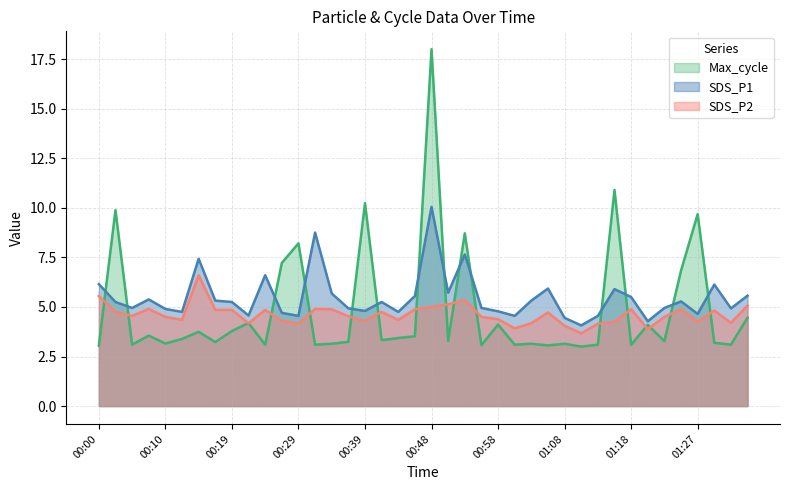

True or false: SDS_P1 has a value of 4.8 at 00:12.

True